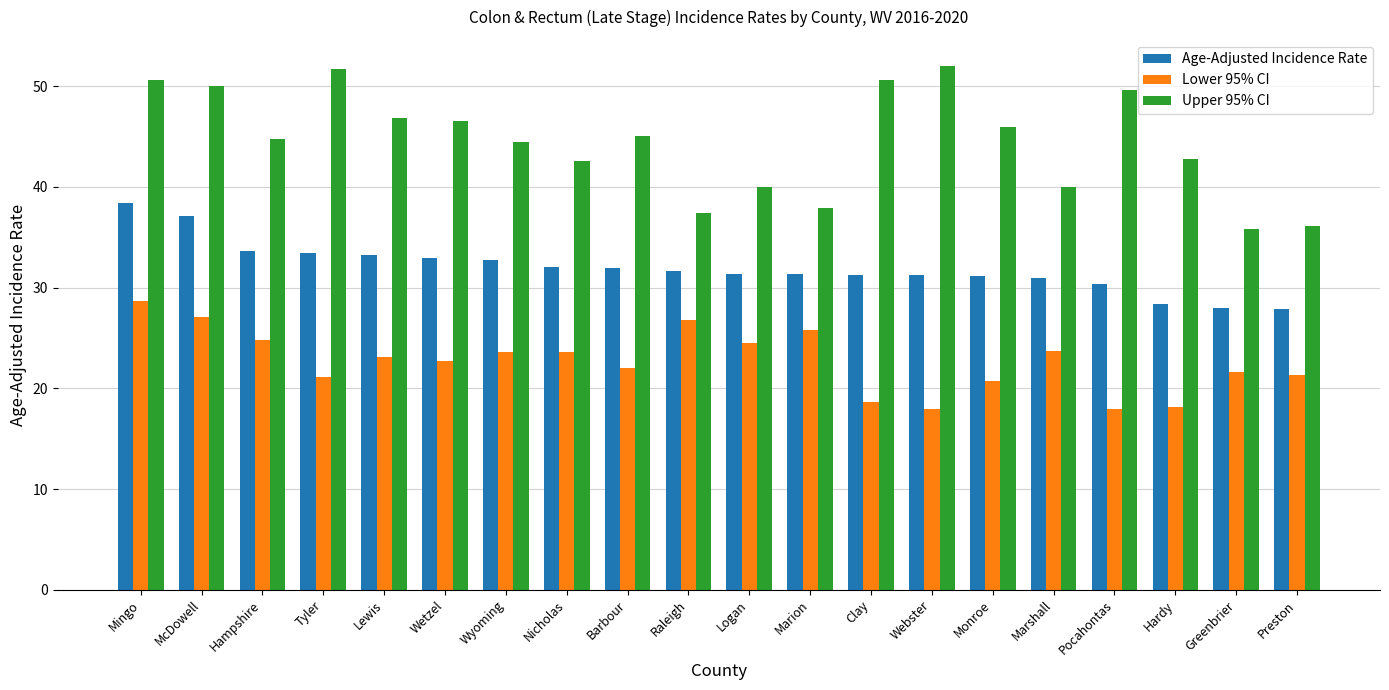

What is the approximate value of Age-Adjusted Incidence Rate at Marshall?

31.0